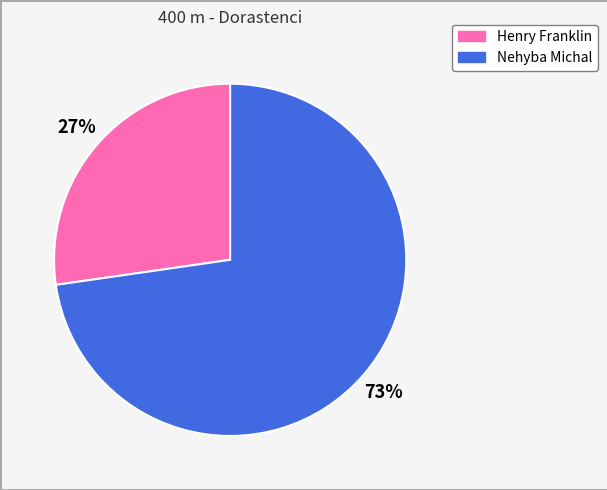

Combined, do Henry Franklin and Nehyba Michal account for over 50%?

Yes